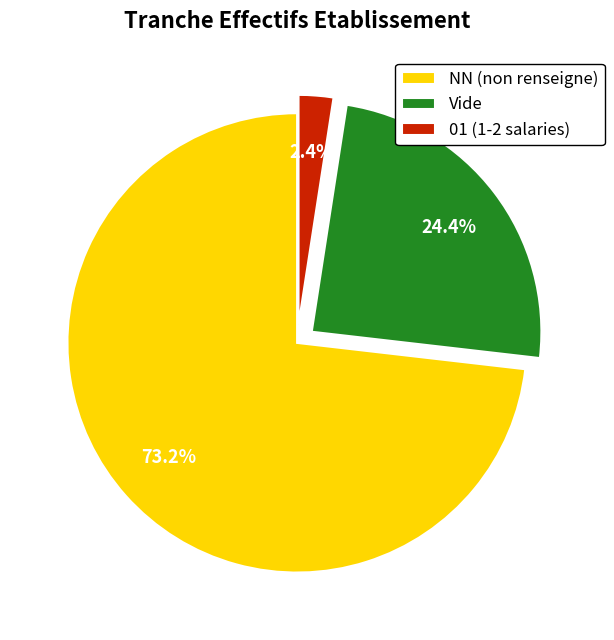

Combined, what portion of the pie is NN (non renseigne) and Vide?

97.6%